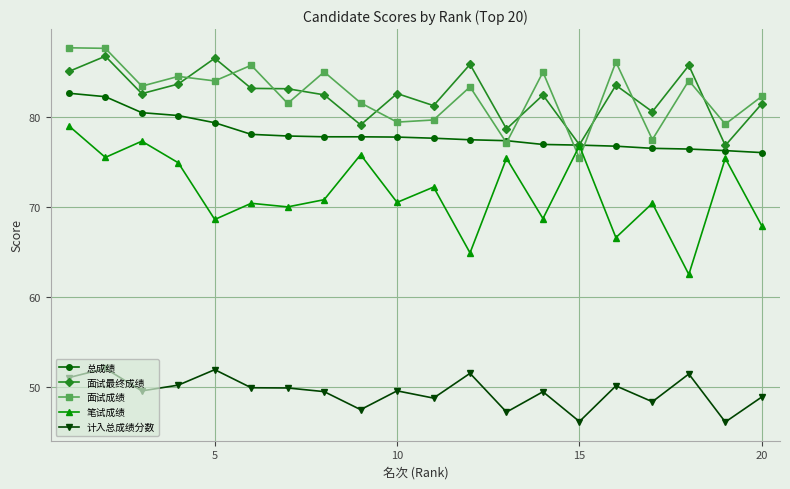

Rank the series by their maximum value, from lowest to highest.

计入总成绩分数, 笔试成绩, 总成绩, 面试最终成绩, 面试成绩